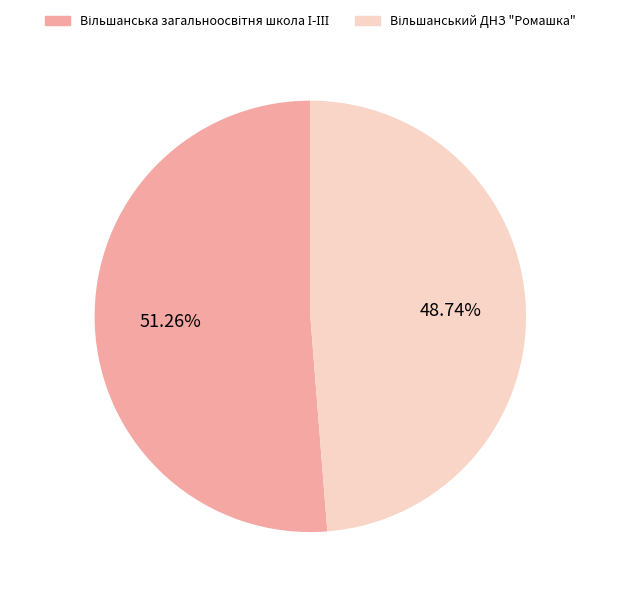

Is there a majority slice in this chart?

Yes